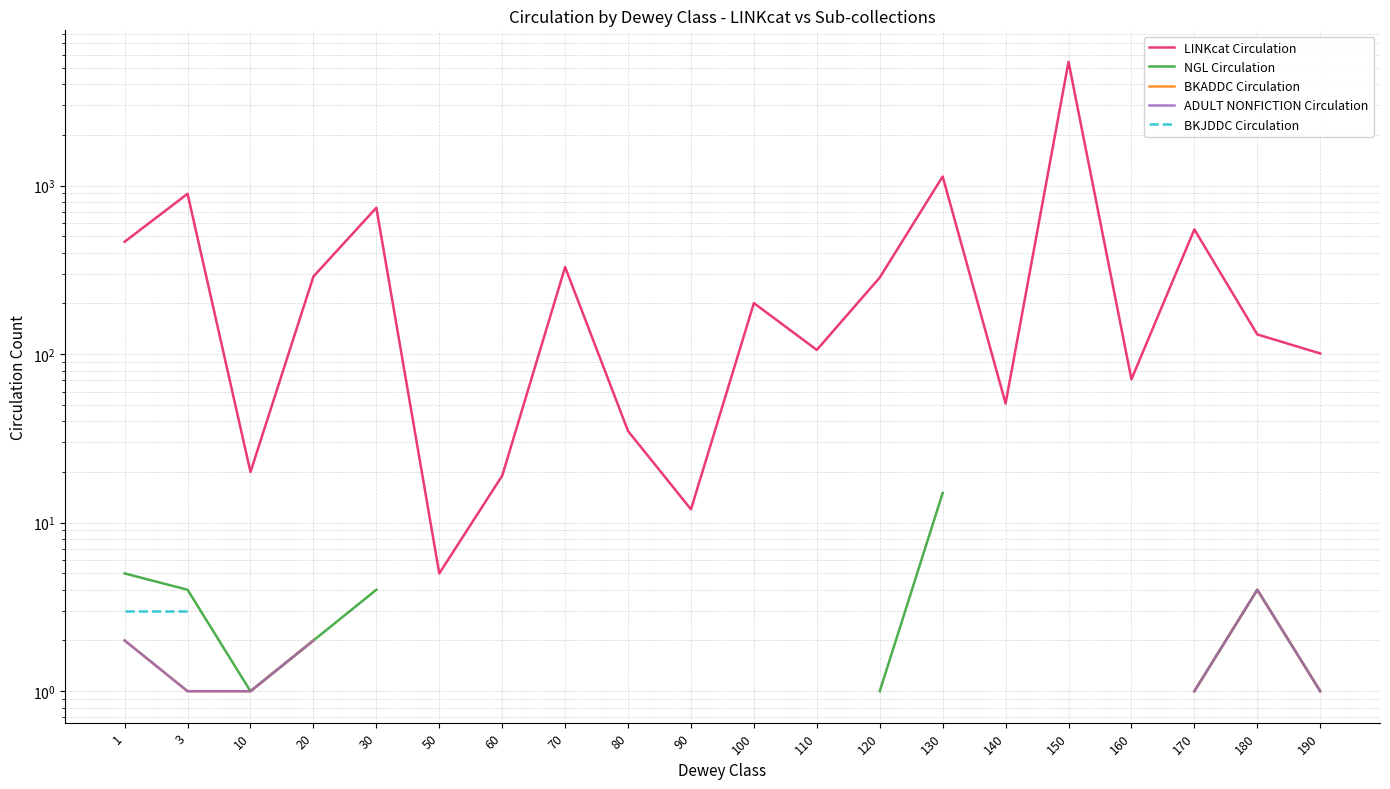

In ADULT NONFICTION Circulation, how many points are higher than both neighbors (excluding endpoints)?

1